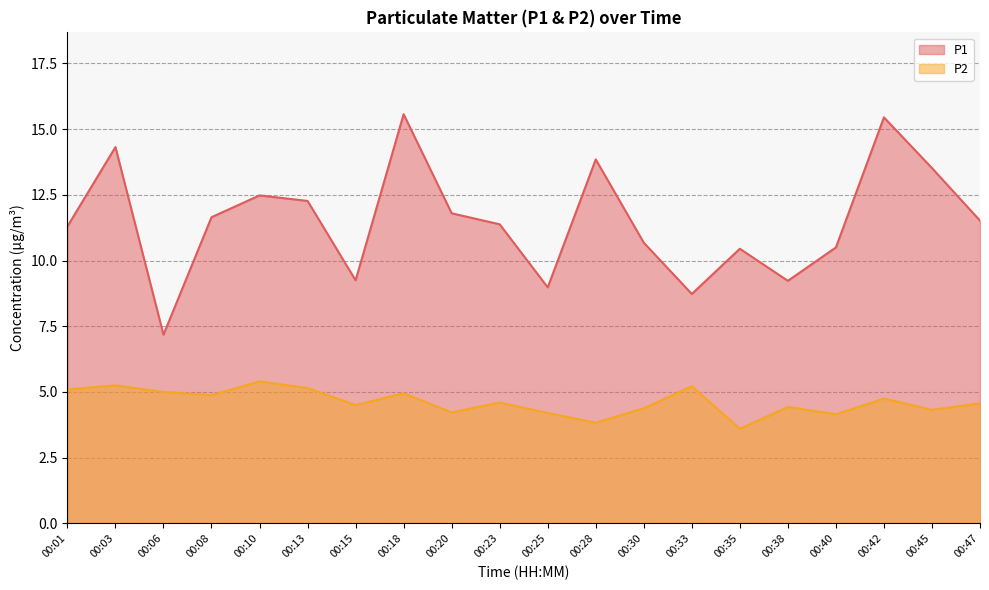

True or false: P1 and P2 cross at least once.

False